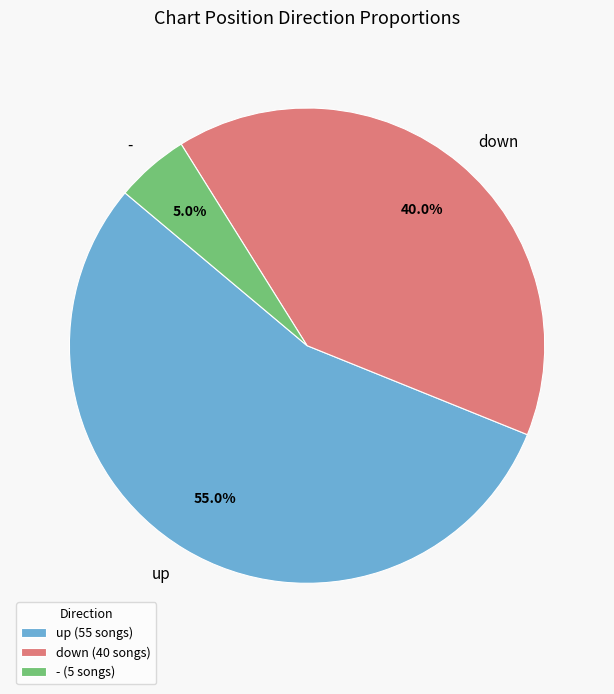

What percentage is the up slice, to the nearest percent?

55%